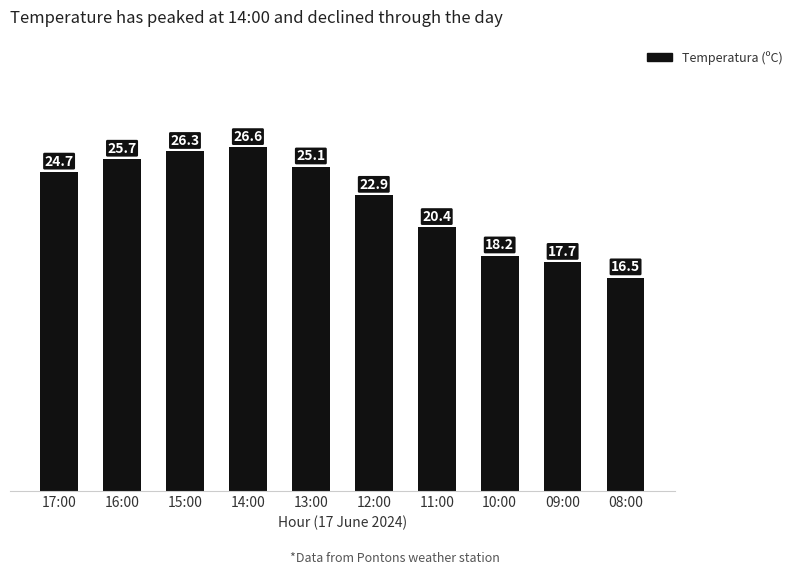

How many data points are above 24?

5